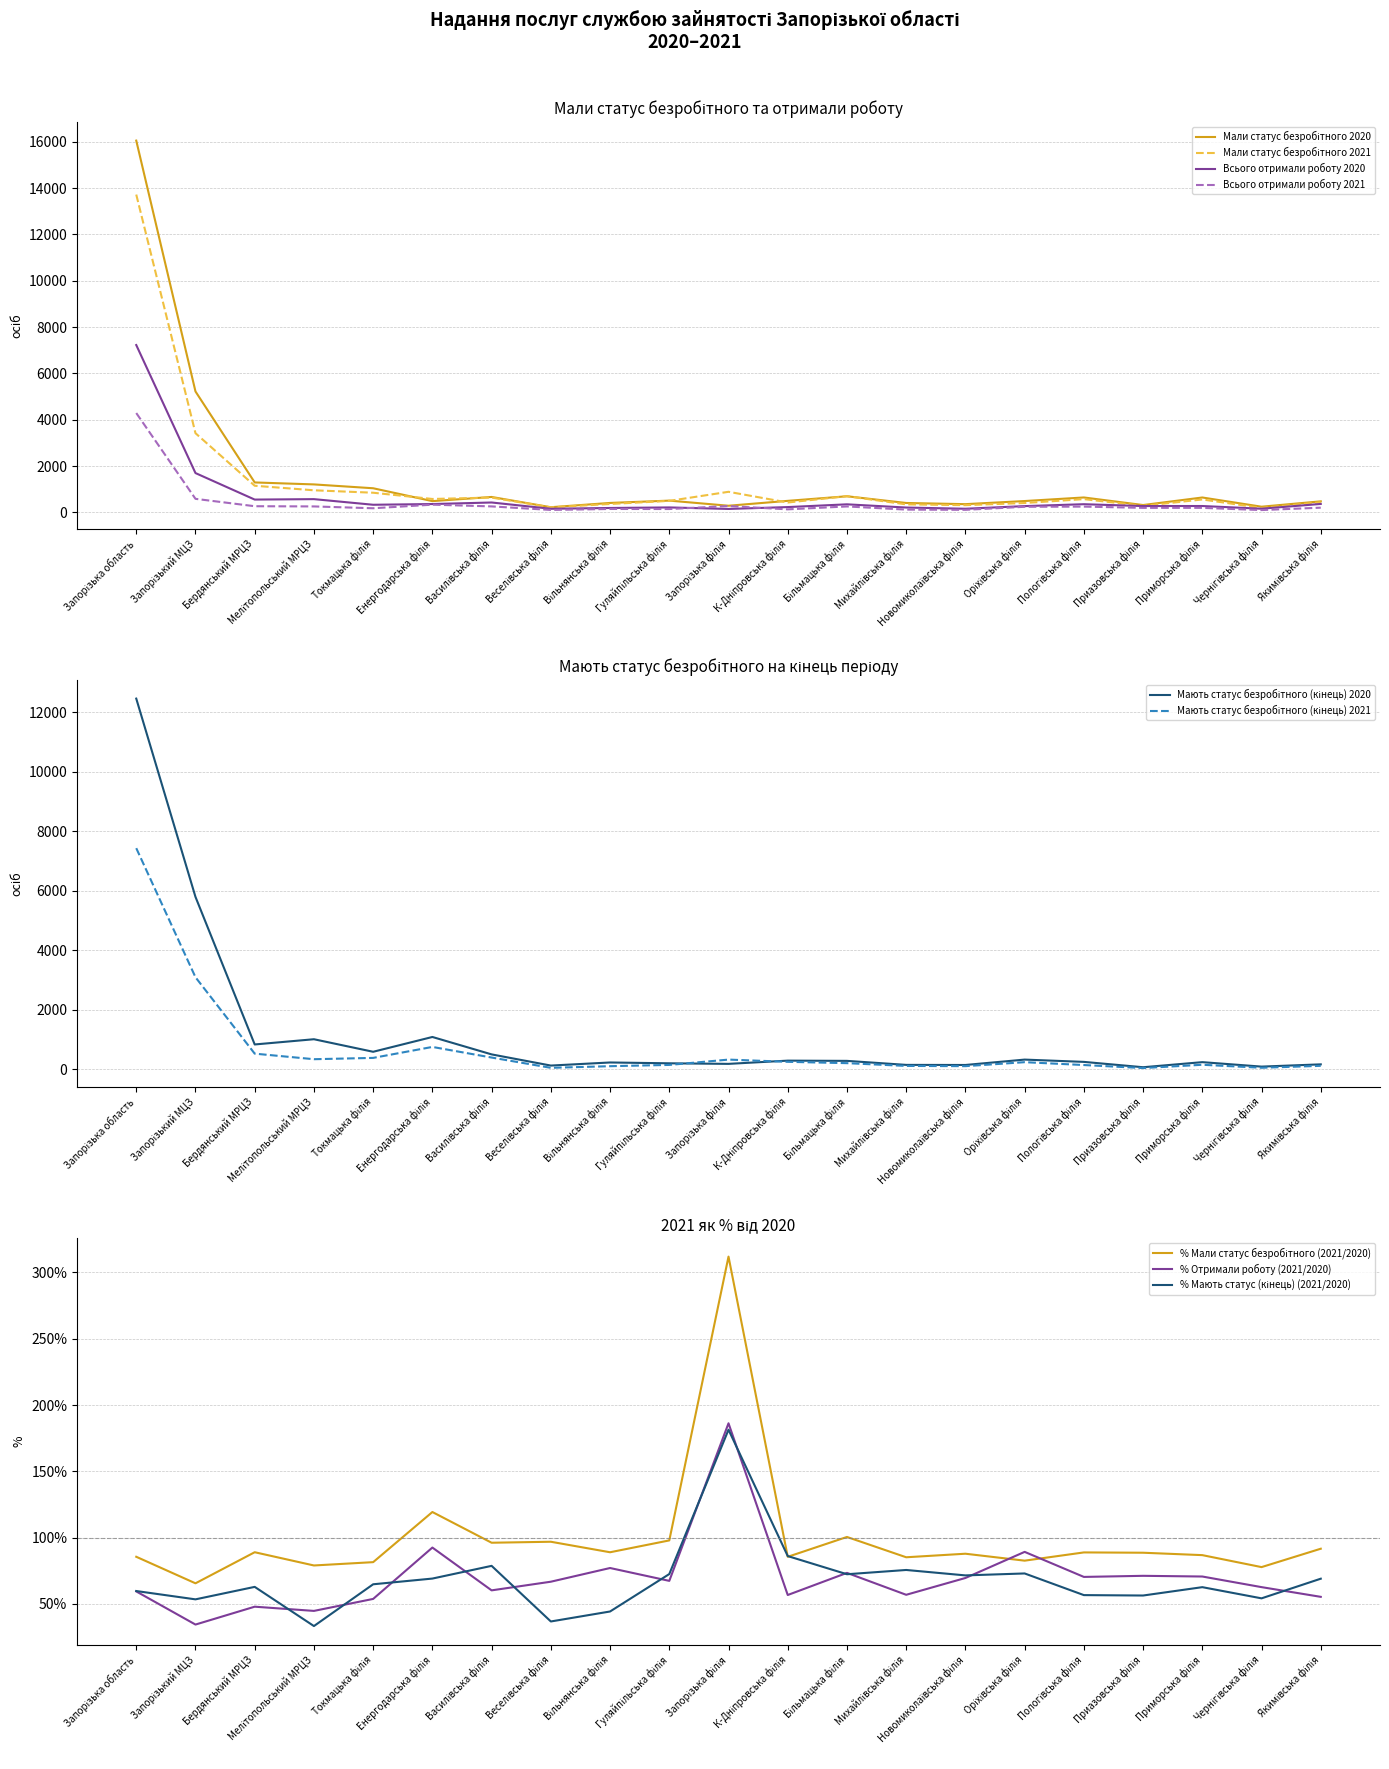

Which label corresponds to the smallest value in the chart?

Приазовська філія